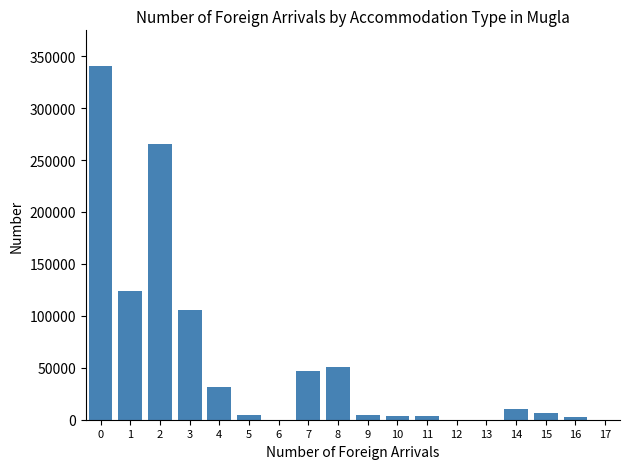

What is the ratio of the value at 0 to the value at 14?

32.4